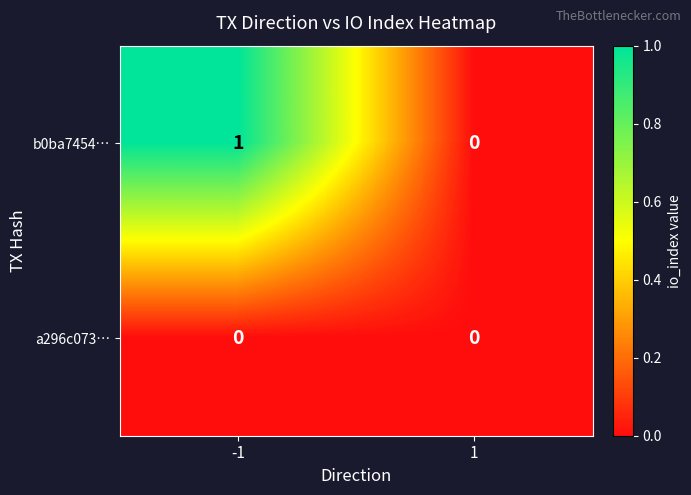

Is the value of b0ba7454… at -1 greater than the value of a296c073… at -1?

Yes